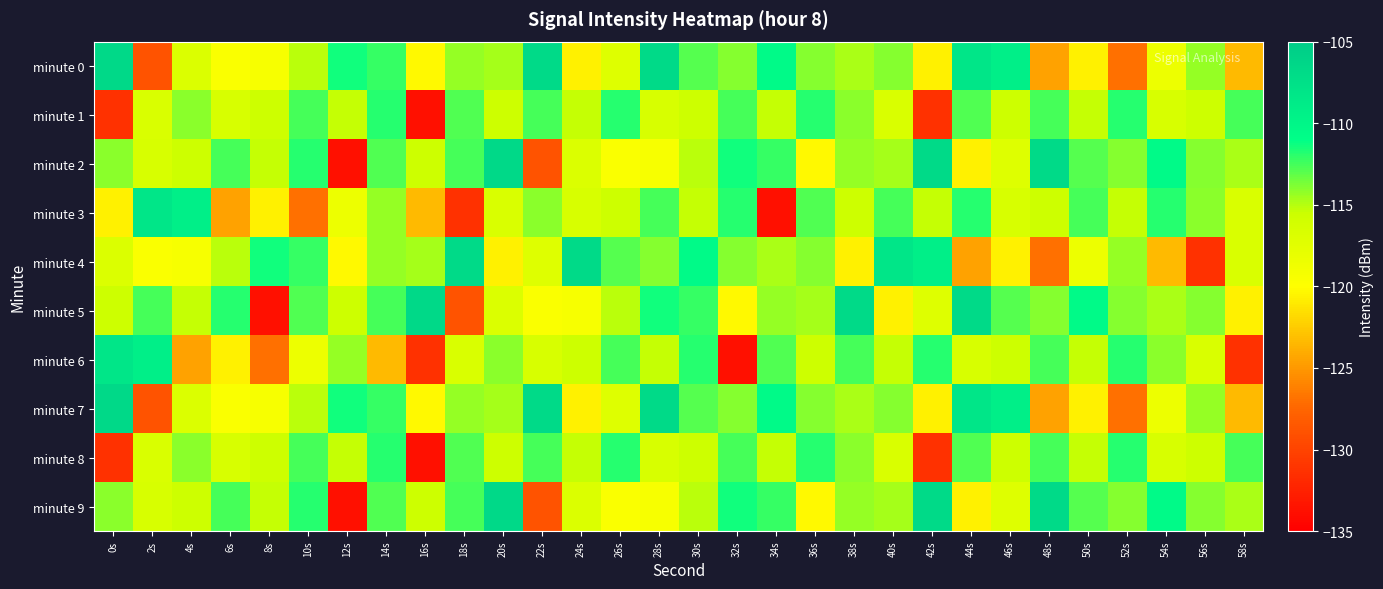

Reading right to left, extract all data points from this chart.

minute 0: 58s=-123.4	56s=-114.4	54s=-118.4	52s=-126.9	50s=-120.6	48s=-124.5	46s=-109.2	44s=-108.1	42s=-120.6	40s=-114.0	38s=-114.8	36s=-114.0	34s=-110.5	32s=-114.0	30s=-112.9	28s=-106.7	26s=-117.1	24s=-120.6	22s=-106.8	20s=-114.6	18s=-114.3	16s=-120.3	14s=-112.2	12s=-111.4	10s=-115.2	8s=-119.4	6s=-119.6	4s=-116.9	2s=-128.8	0s=-106.6
minute 1: 58s=-112.6	56s=-115.6	54s=-116.5	52s=-111.9	50s=-115.4	48s=-112.6	46s=-115.6	44s=-112.8	42s=-131.4	40s=-116.6	38s=-114.1	36s=-111.9	34s=-115.4	32s=-112.6	30s=-115.6	28s=-116.5	26s=-111.9	24s=-115.4	22s=-112.6	20s=-115.6	18s=-112.8	16s=-133.8	14s=-111.9	12s=-115.4	10s=-112.6	8s=-115.6	6s=-116.5	4s=-114.1	2s=-116.6	0s=-131.4
minute 2: 58s=-114.8	56s=-114.0	54s=-110.5	52s=-114.0	50s=-112.9	48s=-106.7	46s=-117.1	44s=-120.6	42s=-106.8	40s=-114.6	38s=-114.3	36s=-120.3	34s=-112.2	32s=-111.4	30s=-115.2	28s=-119.4	26s=-119.6	24s=-116.9	22s=-128.8	20s=-106.6	18s=-112.6	16s=-115.6	14s=-112.8	12s=-133.8	10s=-111.9	8s=-115.4	6s=-112.6	4s=-115.6	2s=-116.5	0s=-114.1
minute 3: 58s=-116.6	56s=-114.1	54s=-111.9	52s=-115.4	50s=-112.6	48s=-115.6	46s=-116.5	44s=-111.9	42s=-115.4	40s=-112.6	38s=-115.6	36s=-112.8	34s=-133.8	32s=-111.9	30s=-115.4	28s=-112.6	26s=-115.6	24s=-116.5	22s=-114.1	20s=-116.6	18s=-131.4	16s=-123.4	14s=-114.4	12s=-118.4	10s=-126.9	8s=-120.6	6s=-124.5	4s=-109.2	2s=-108.1	0s=-120.6
minute 4: 58s=-116.6	56s=-131.4	54s=-123.4	52s=-114.4	50s=-118.4	48s=-126.9	46s=-120.6	44s=-124.5	42s=-109.2	40s=-108.1	38s=-120.6	36s=-114.0	34s=-114.8	32s=-114.0	30s=-110.5	28s=-114.0	26s=-112.9	24s=-106.7	22s=-117.1	20s=-120.6	18s=-106.8	16s=-114.6	14s=-114.3	12s=-120.3	10s=-112.2	8s=-111.4	6s=-115.2	4s=-119.4	2s=-119.6	0s=-116.9
minute 5: 58s=-120.6	56s=-114.0	54s=-114.8	52s=-114.0	50s=-110.5	48s=-114.0	46s=-112.9	44s=-106.7	42s=-117.1	40s=-120.6	38s=-106.8	36s=-114.6	34s=-114.3	32s=-120.3	30s=-112.2	28s=-111.4	26s=-115.2	24s=-119.4	22s=-119.6	20s=-116.9	18s=-128.8	16s=-106.6	14s=-112.6	12s=-115.6	10s=-112.8	8s=-133.8	6s=-111.9	4s=-115.4	2s=-112.6	0s=-115.6
minute 6: 58s=-131.4	56s=-116.6	54s=-114.1	52s=-111.9	50s=-115.4	48s=-112.6	46s=-115.6	44s=-116.5	42s=-111.9	40s=-115.4	38s=-112.6	36s=-115.6	34s=-112.8	32s=-133.8	30s=-111.9	28s=-115.4	26s=-112.6	24s=-115.6	22s=-116.5	20s=-114.1	18s=-116.6	16s=-131.4	14s=-123.4	12s=-114.4	10s=-118.4	8s=-126.9	6s=-120.6	4s=-124.5	2s=-109.2	0s=-108.1
minute 7: 58s=-123.4	56s=-114.4	54s=-118.4	52s=-126.9	50s=-120.6	48s=-124.5	46s=-109.2	44s=-108.1	42s=-120.6	40s=-114.0	38s=-114.8	36s=-114.0	34s=-110.5	32s=-114.0	30s=-112.9	28s=-106.7	26s=-117.1	24s=-120.6	22s=-106.8	20s=-114.6	18s=-114.3	16s=-120.3	14s=-112.2	12s=-111.4	10s=-115.2	8s=-119.4	6s=-119.6	4s=-116.9	2s=-128.8	0s=-106.6
minute 8: 58s=-112.6	56s=-115.6	54s=-116.5	52s=-111.9	50s=-115.4	48s=-112.6	46s=-115.6	44s=-112.8	42s=-131.4	40s=-116.6	38s=-114.1	36s=-111.9	34s=-115.4	32s=-112.6	30s=-115.6	28s=-116.5	26s=-111.9	24s=-115.4	22s=-112.6	20s=-115.6	18s=-112.8	16s=-133.8	14s=-111.9	12s=-115.4	10s=-112.6	8s=-115.6	6s=-116.5	4s=-114.1	2s=-116.6	0s=-131.4
minute 9: 58s=-114.8	56s=-114.0	54s=-110.5	52s=-114.0	50s=-112.9	48s=-106.7	46s=-117.1	44s=-120.6	42s=-106.8	40s=-114.6	38s=-114.3	36s=-120.3	34s=-112.2	32s=-111.4	30s=-115.2	28s=-119.4	26s=-119.6	24s=-116.9	22s=-128.8	20s=-106.6	18s=-112.6	16s=-115.6	14s=-112.8	12s=-133.8	10s=-111.9	8s=-115.4	6s=-112.6	4s=-115.6	2s=-116.5	0s=-114.1